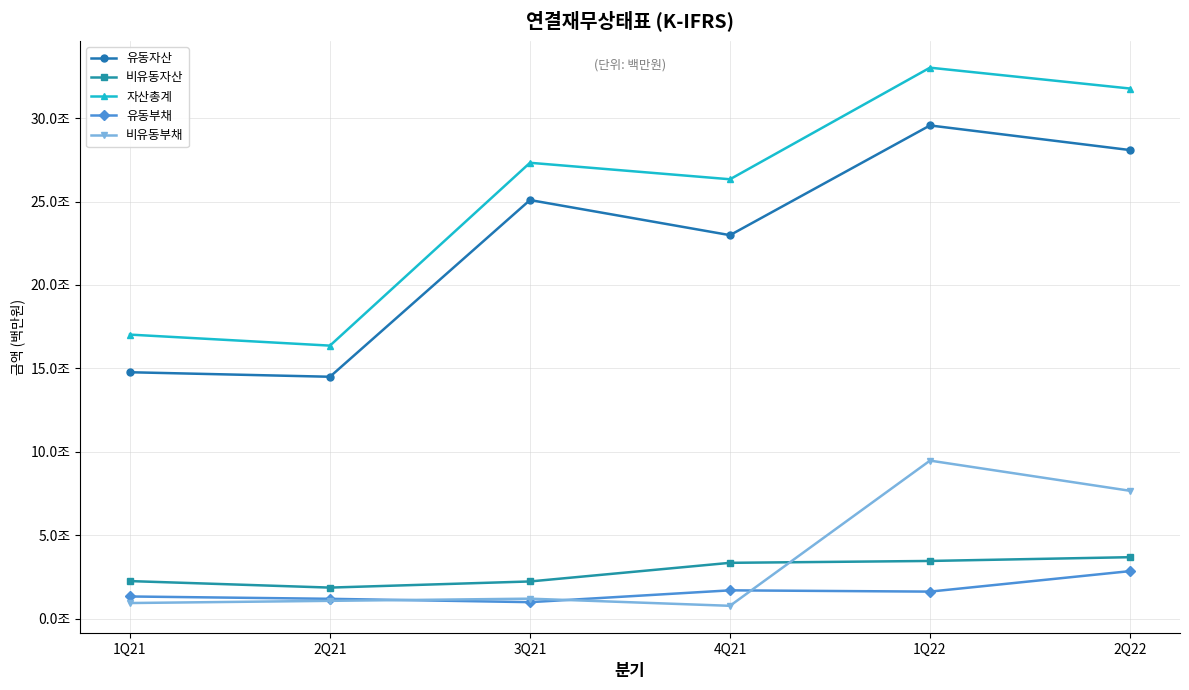

What is the value of the 유동부채 point at the 6th from the left?

2852126365